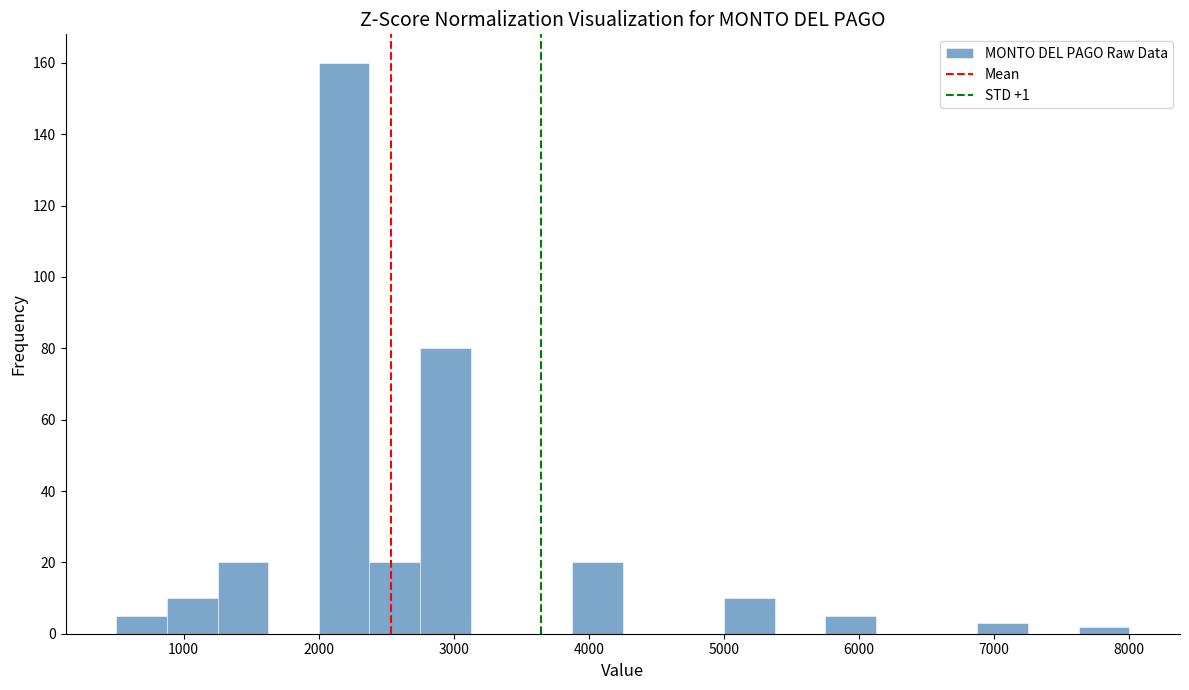

Around what value on the x-axis is the tallest bar? Give the approximate position of its centre, as read against the axis.

2200